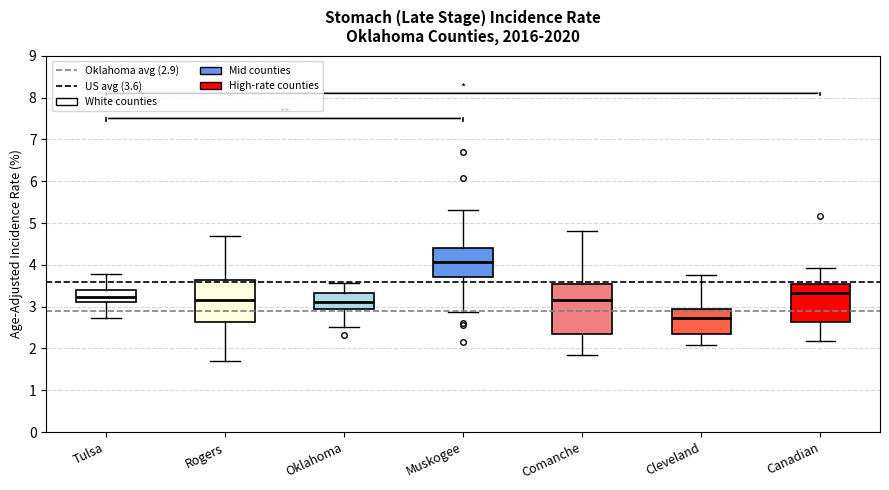

Reading left to right, read every box against the y-axis: the position of its median line, the range the box covers, and the ends of its whiskers. The values are not printed on the chart, so give them approximately, as read against the axis.

Tulsa: median 3.2, box 3.1 to 3.4, whiskers 2.7 to 3.8
Rogers: median 3.1, box 2.6 to 3.6, whiskers 1.7 to 4.7
Oklahoma: median 3.1, box 2.9 to 3.3, whiskers 2.5 to 3.6
Muskogee: median 4.1, box 3.7 to 4.4, whiskers 2.9 to 5.3
Comanche: median 3.2, box 2.3 to 3.5, whiskers 1.9 to 4.8
Cleveland: median 2.7, box 2.4 to 2.9, whiskers 2.1 to 3.8
Canadian: median 3.3, box 2.6 to 3.5, whiskers 2.2 to 3.9